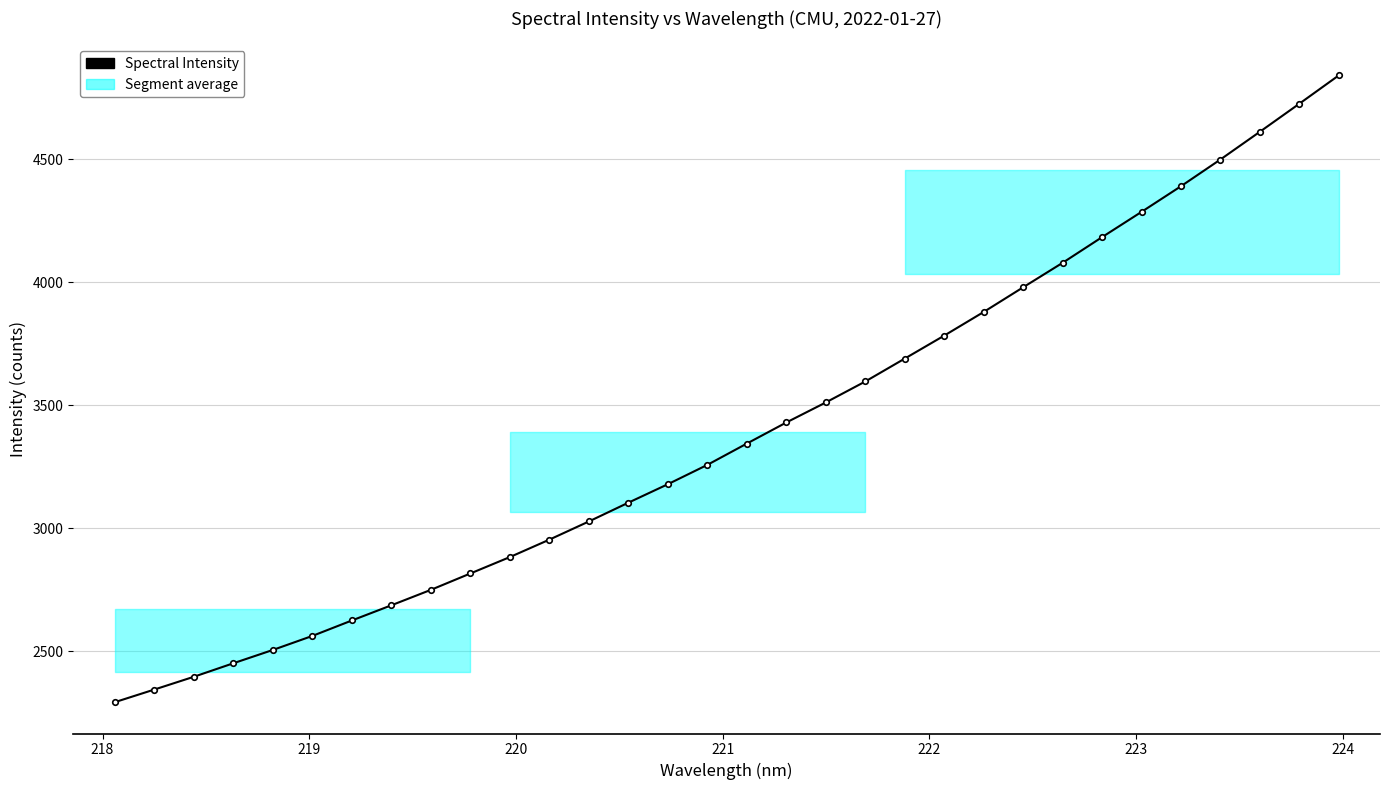

The value at 16 is 4514.5. True or false?

False